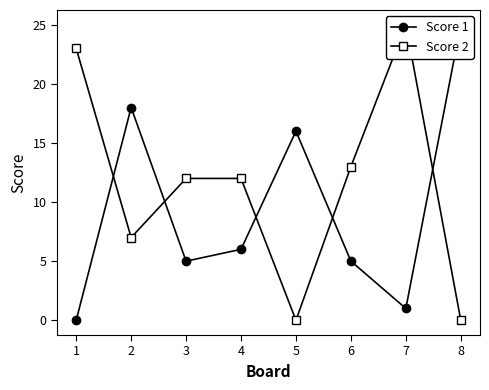

What is the difference between the maximum and minimum values in the Score 2 series?

25